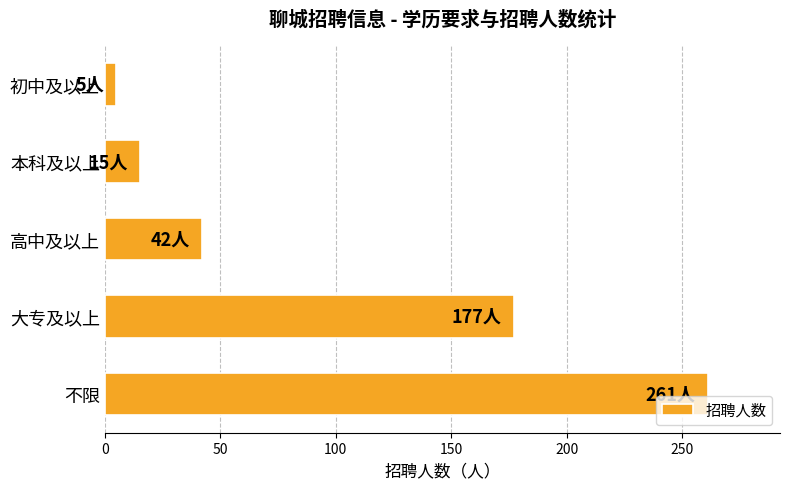

How many bars are there in total?

5